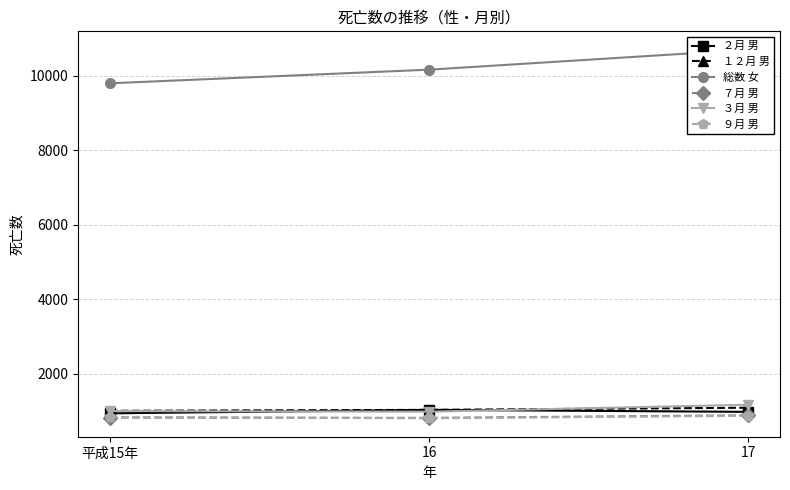

The ３月 男 series shows 1490 at 平成15年. True or false?

False